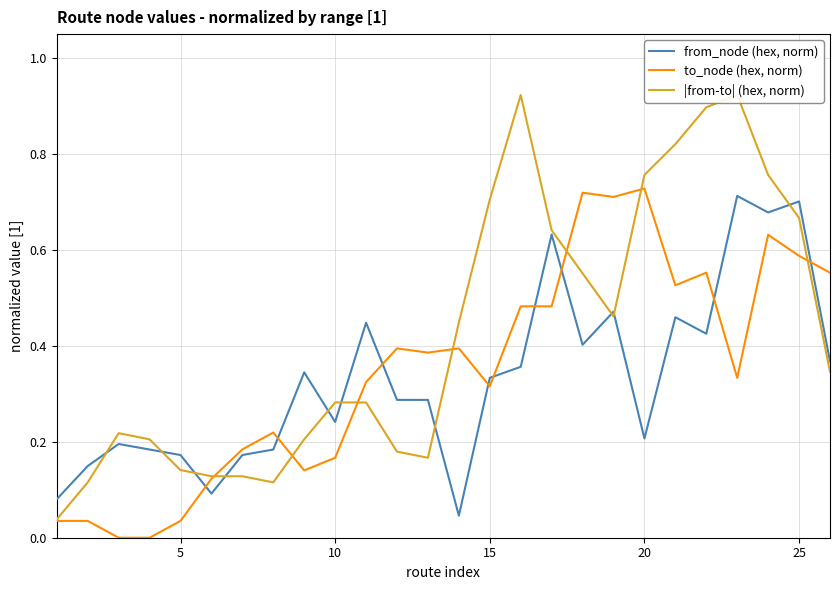

True or false: |from-to| (hex, norm) and to_node (hex, norm) intersect in this chart.

True